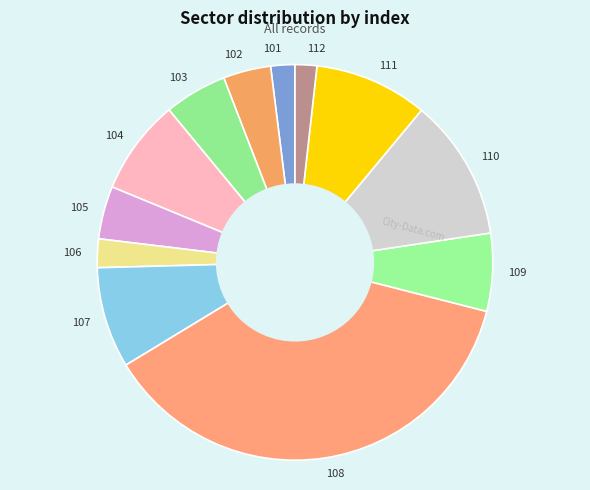

Which slice is the largest?

108